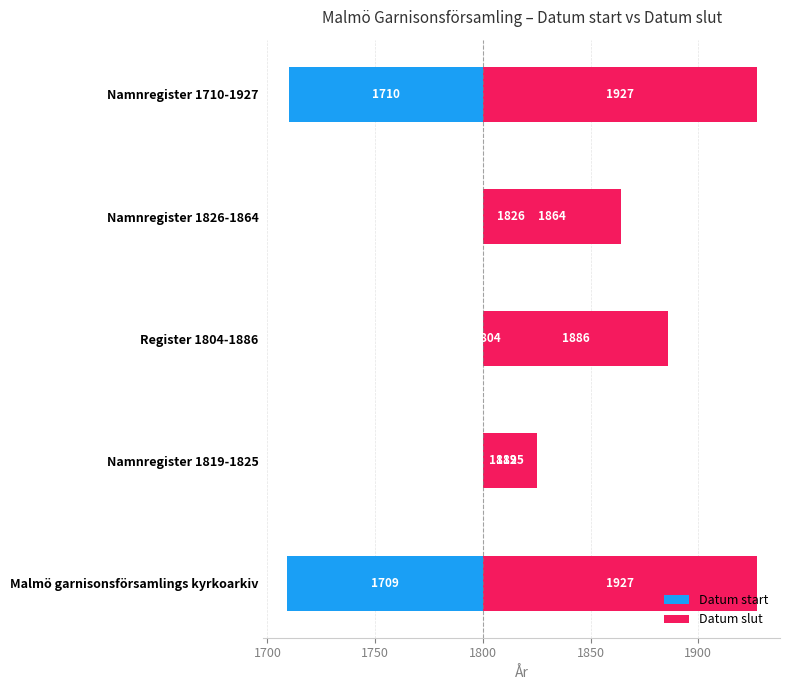

What is the value of the Datum start bar at the 5th from the left?

-90